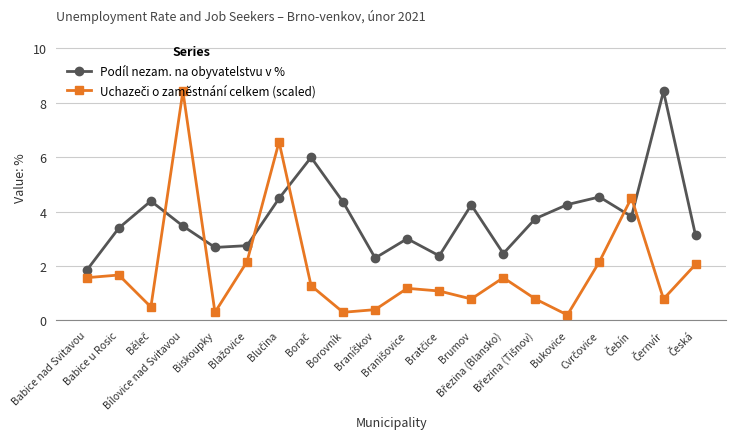

What is the difference between the maximum and minimum values in the Podíl nezam. na obyvatelstvu v % series?

6.6